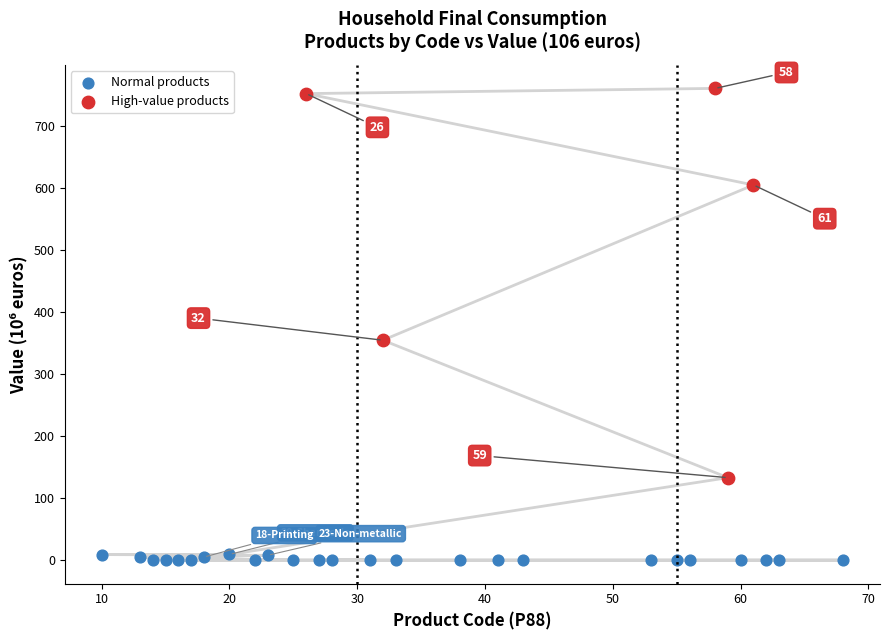

Which series contains the lowest Y value?

Normal products